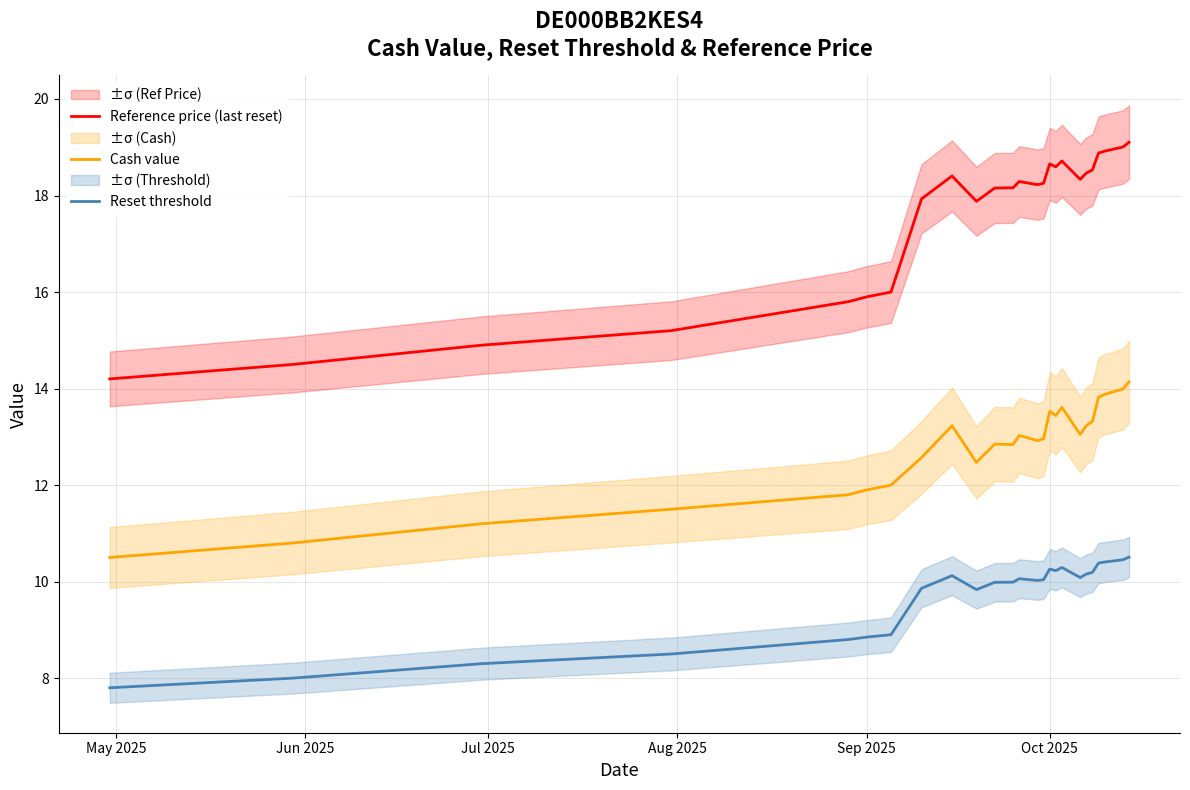

Is it true that Cash value equals 4.6 at Sep 2025?

False